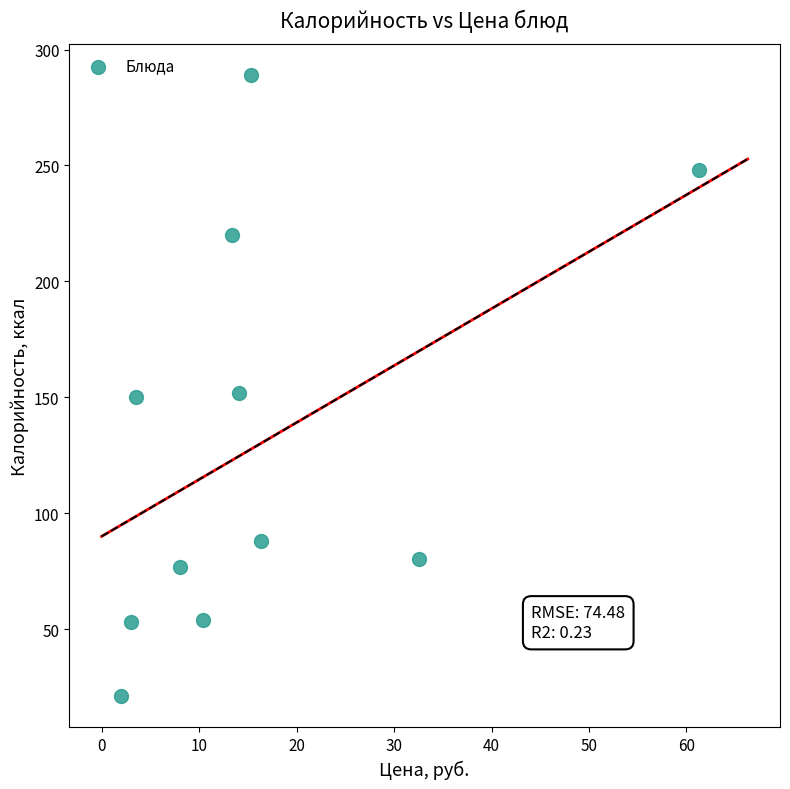

What is the range of Y values (max minus min)?

268.0